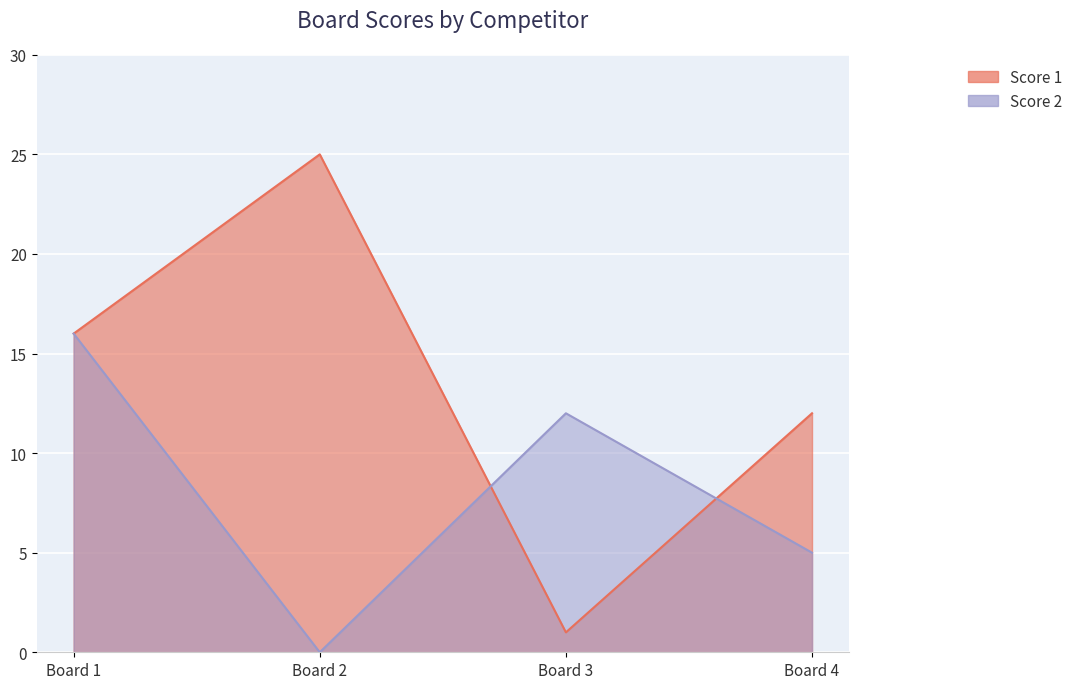

What value does the Score 1 series have at Board 1?

16